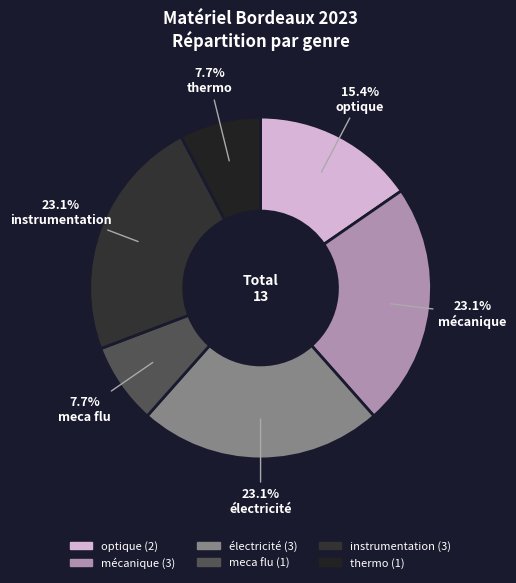

Count the number of slices in the pie.

6